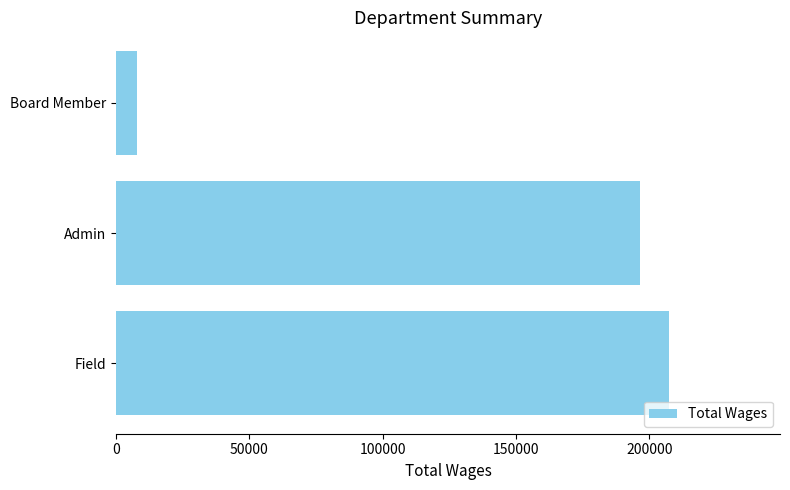

What is the sum of the values at Board Member and Admin?

204161